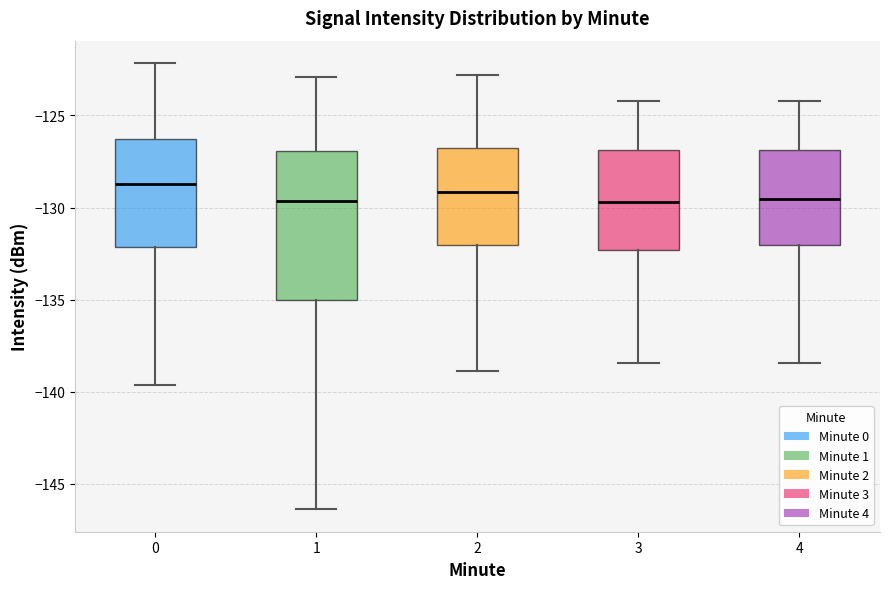

Reading left to right, transcribe this box plot: for each box, give where its median line is, the range the box spans, and where its two whiskers end, as read against the y-axis. The values are not printed on the chart, so give them approximately, as read against the axis.

0: median -128.5, box -132.0 to -126.5, whiskers -139.5 to -122.0
1: median -129.5, box -135.0 to -127.0, whiskers -146.5 to -123.0
2: median -129.0, box -132.0 to -127.0, whiskers -139.0 to -123.0
3: median -129.5, box -132.5 to -127.0, whiskers -138.5 to -124.0
4: median -129.5, box -132.0 to -127.0, whiskers -138.5 to -124.0